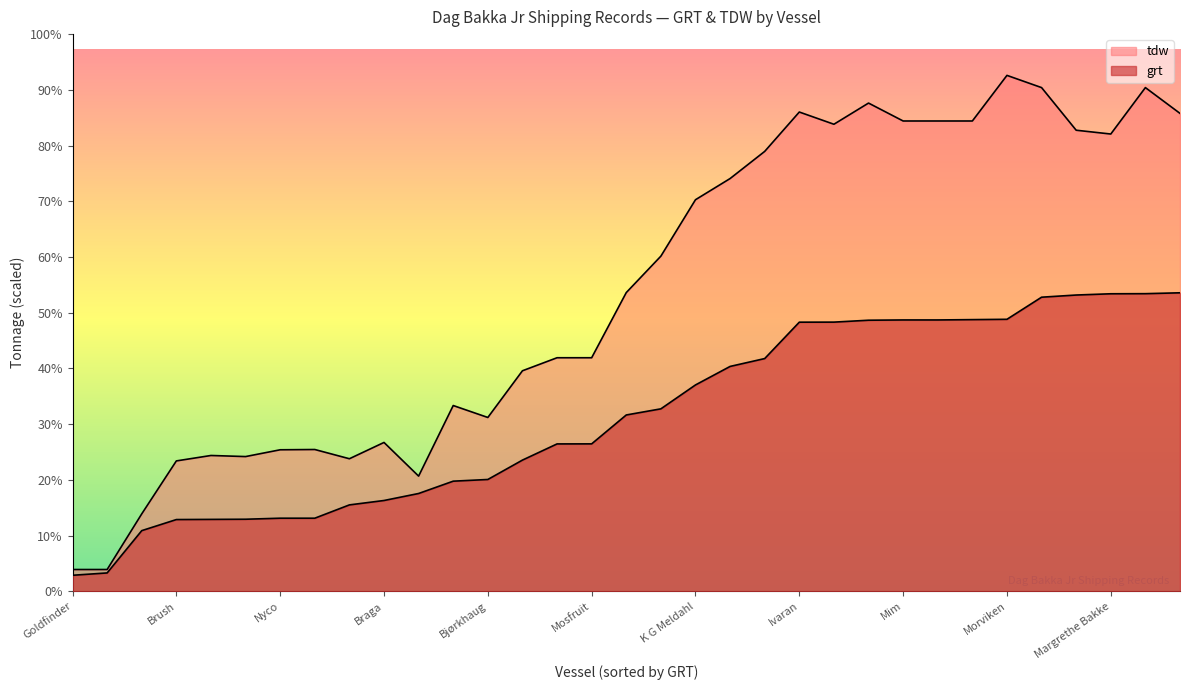

What is the average value?

3226